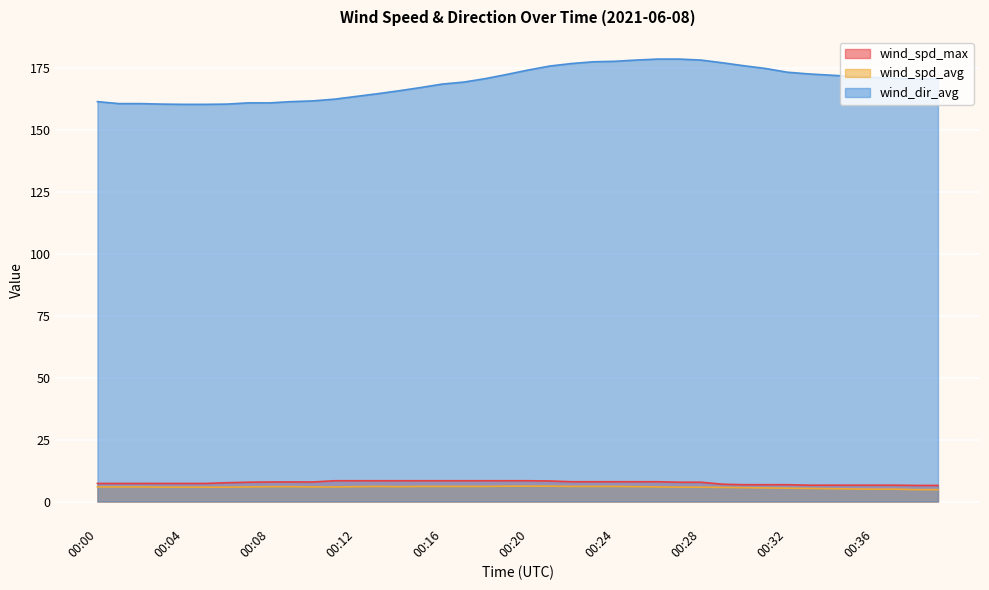

What is the value of the wind_spd_avg point at the 24th from the left?

6.1